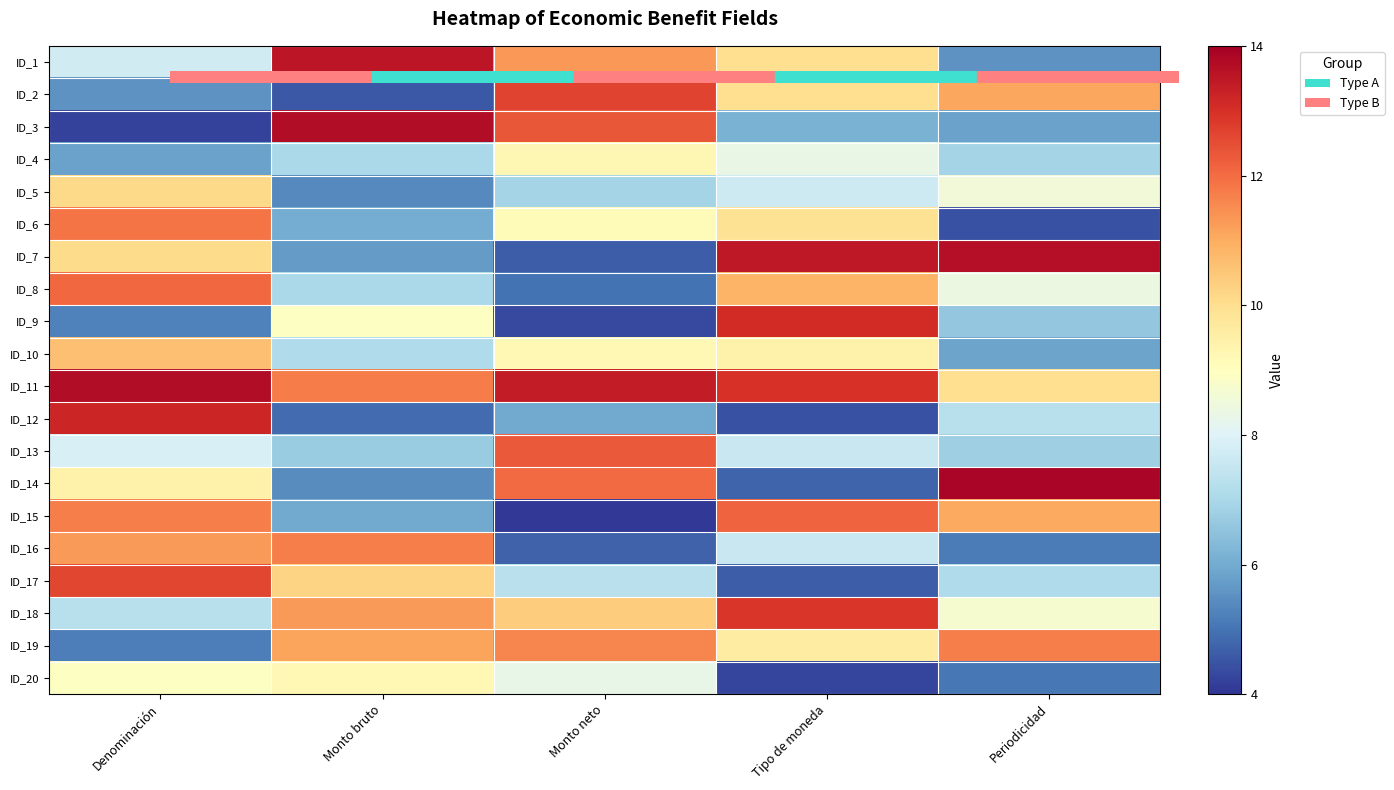

What is the total value across all series at Monto neto?

174.8